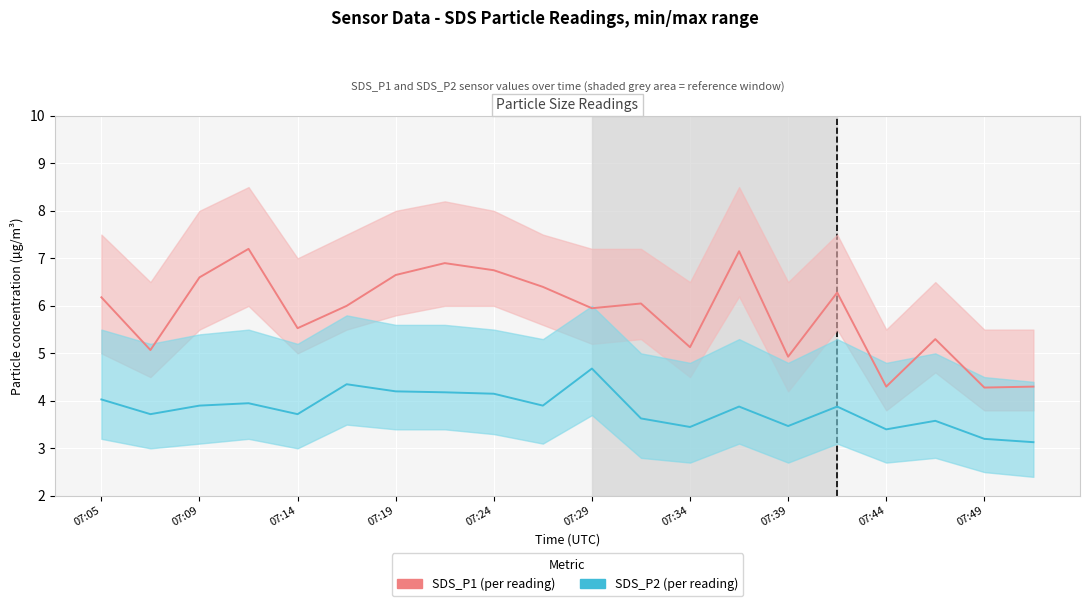

True or false: SDS_P2 and SDS_P1 cross at least once.

False